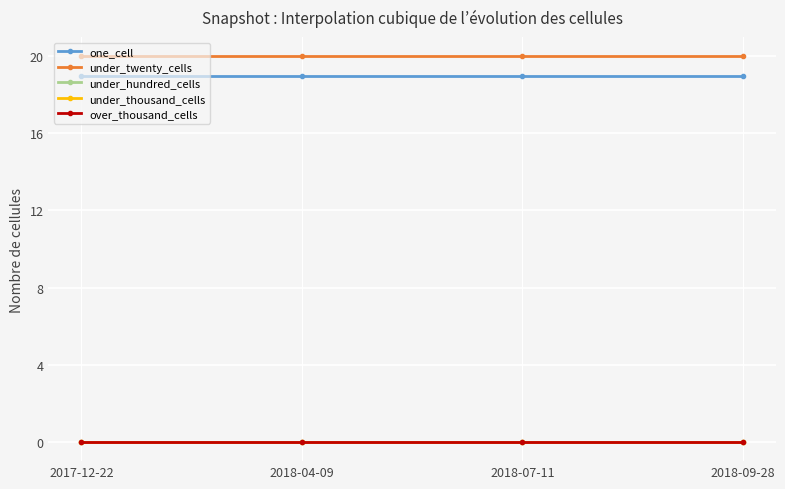

Is it true that over_thousand_cells equals 0 at 2018-04-09?

True